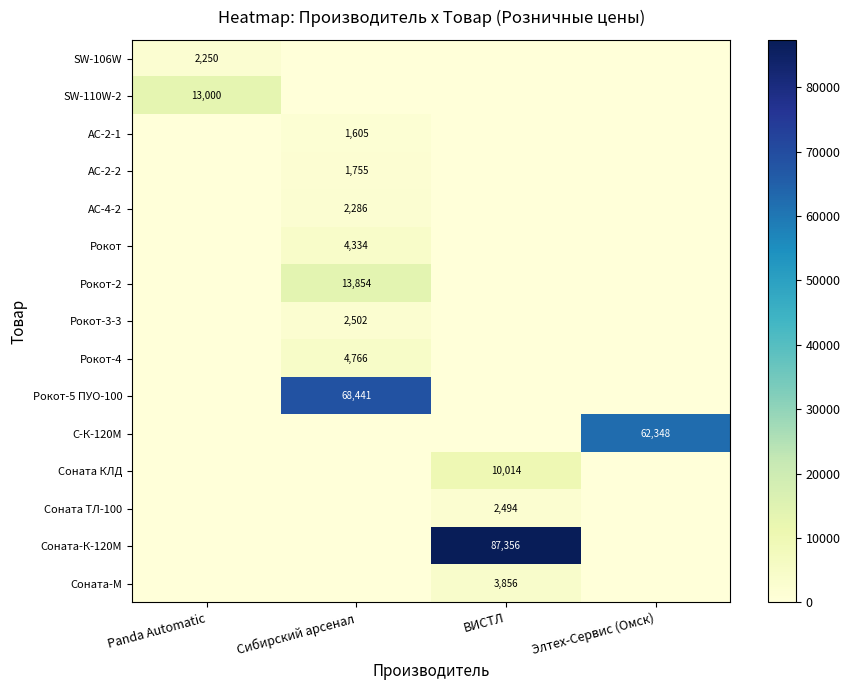

At which category is the sum across all series the highest?

ВИСТЛ